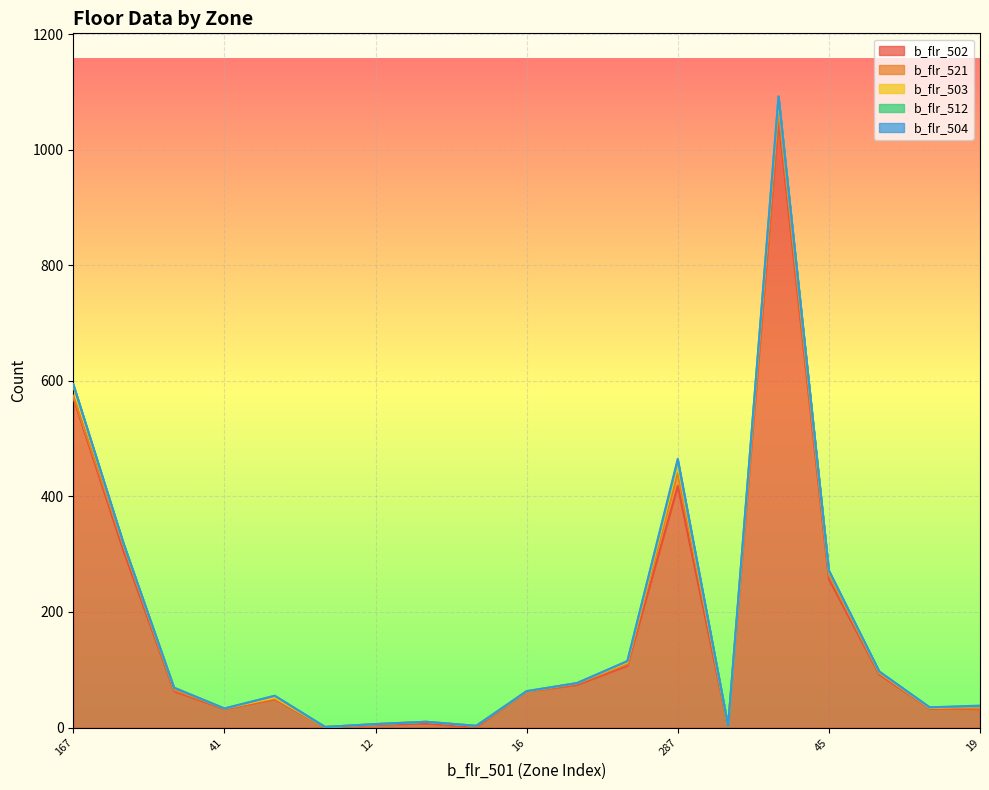

True or false: b_flr_503 and b_flr_521 intersect in this chart.

True